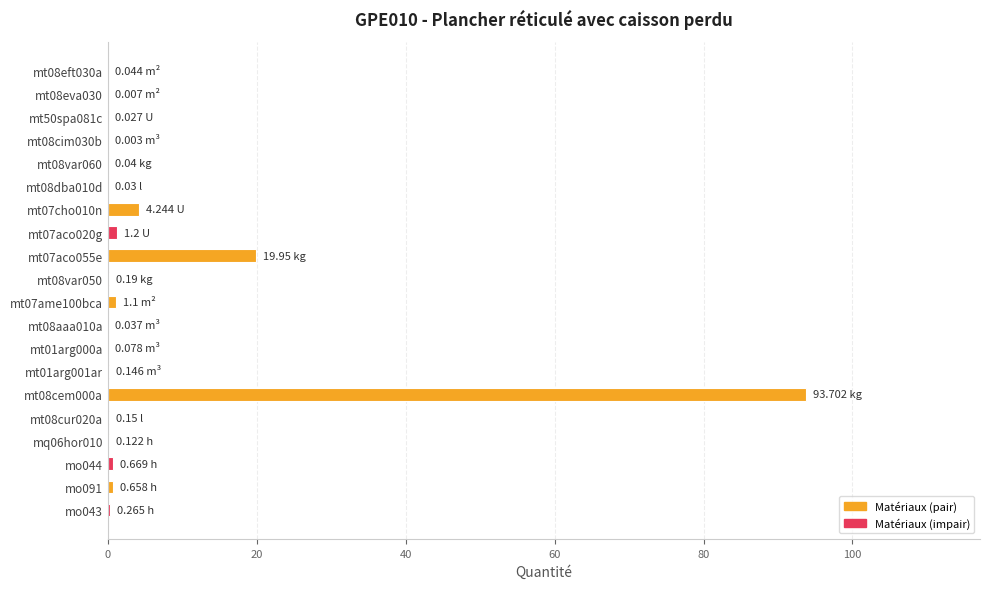

What is the sum of all values?

122.7